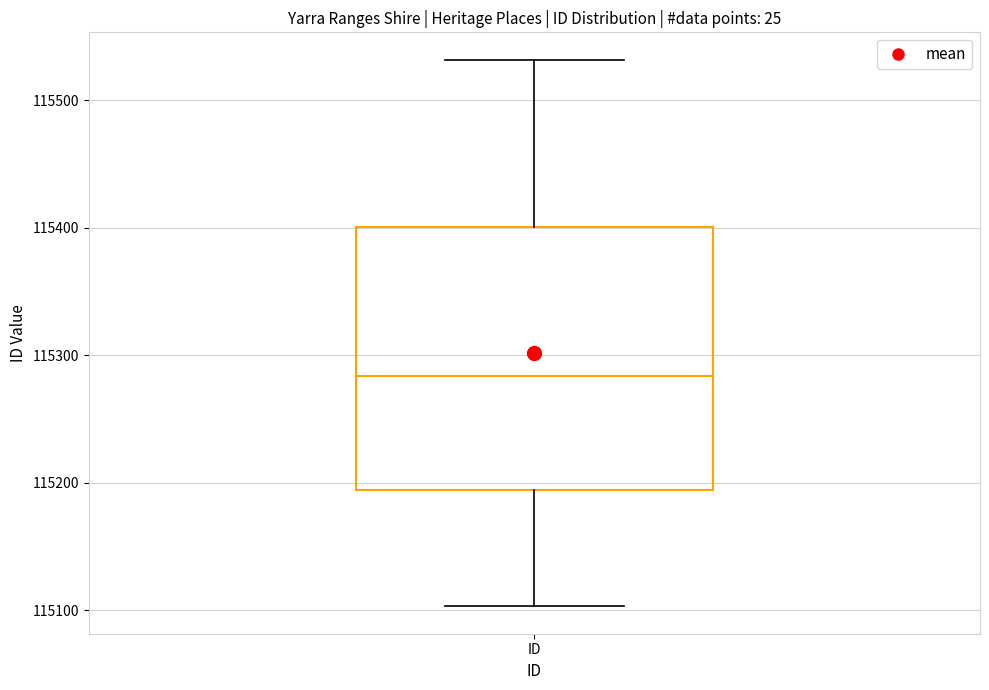

Where is the lower edge of the box for ID on the y-axis? The values are not printed on the chart, so give them approximately, as read against the axis.

115190